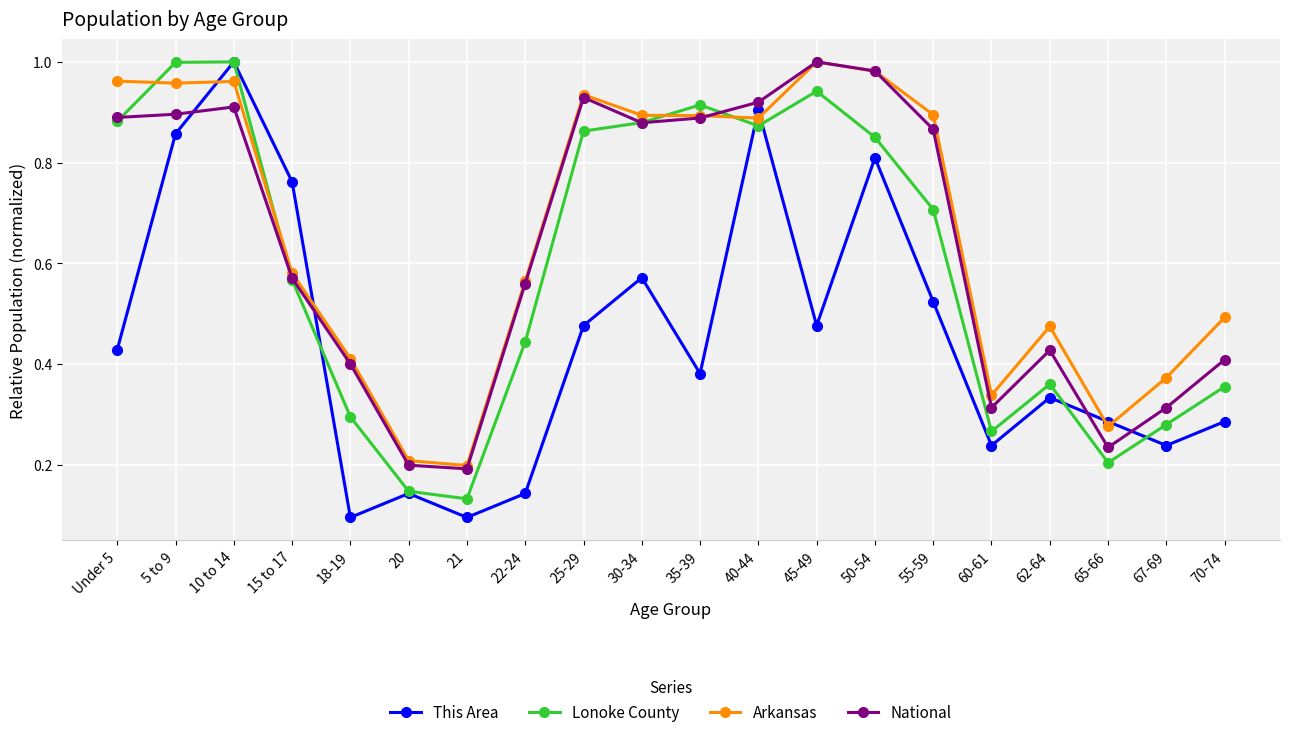

What is the label of the 1st point from the left?

Under 5